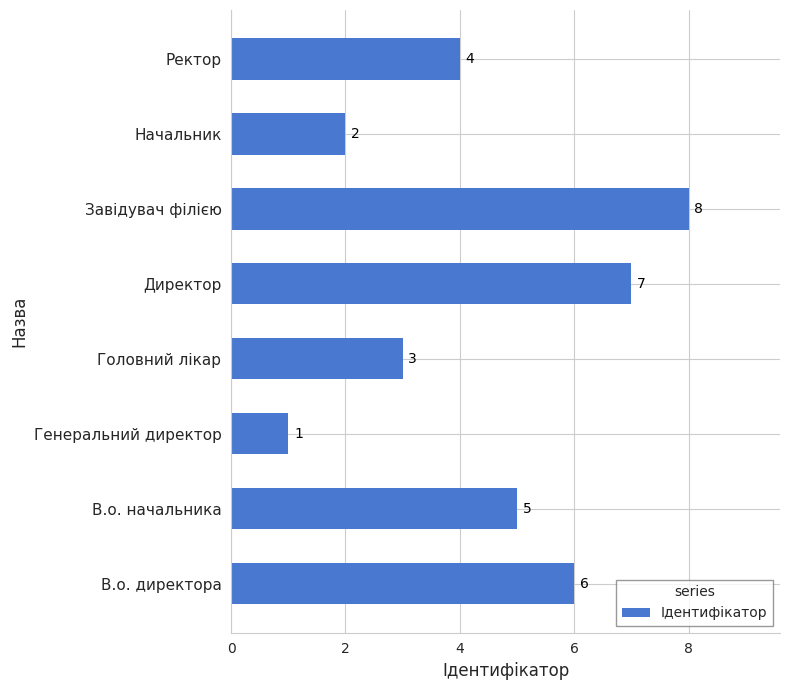

Which has a higher value, Завідувач філією or Ректор?

Завідувач філією